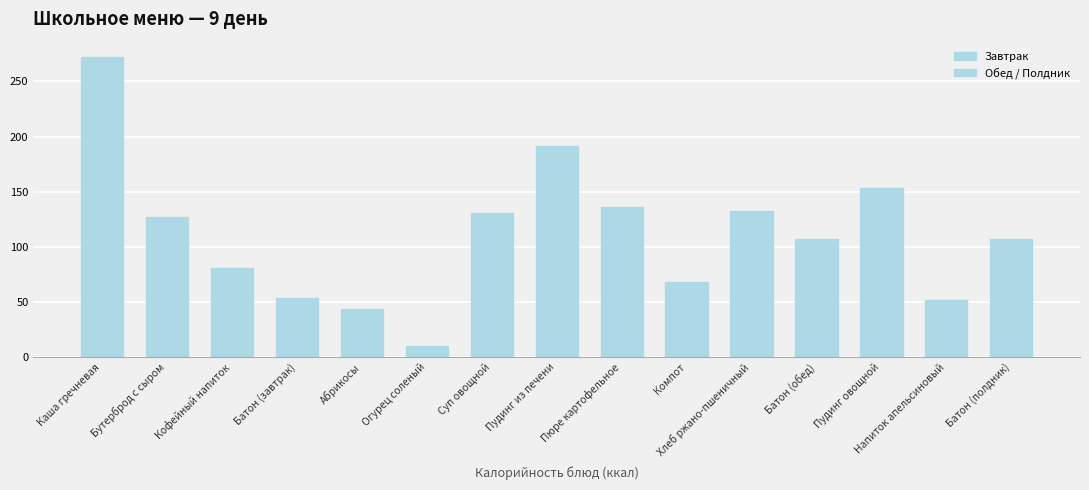

What is the greatest value displayed?

272.5